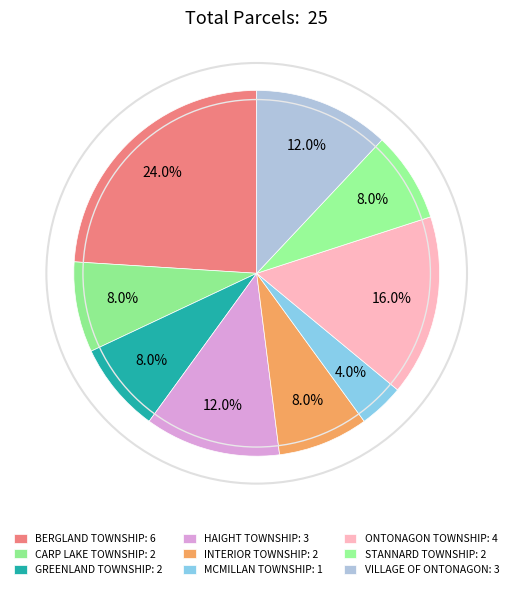

To the nearest percent, what portion does INTERIOR TOWNSHIP represent?

8%